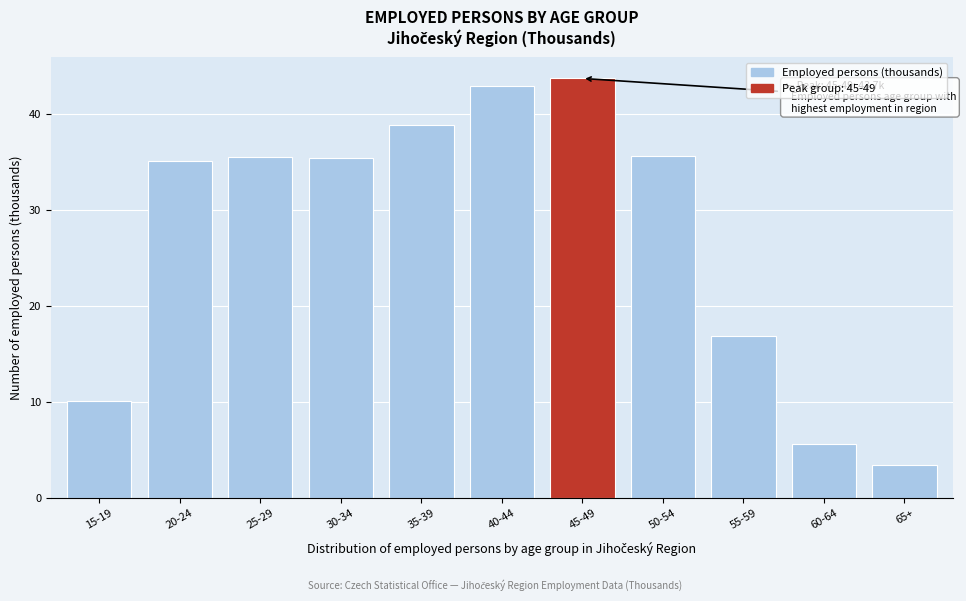

What is the difference between the maximum and minimum values?

40.3